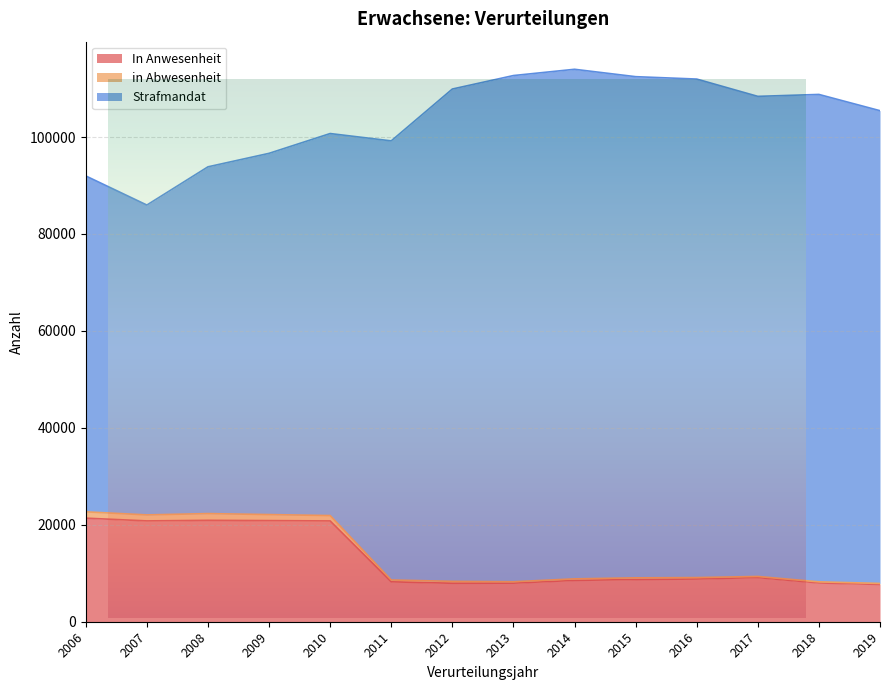

Is the value of in Abwesenheit at 2018 greater than the value of In Anwesenheit at 2017?

No